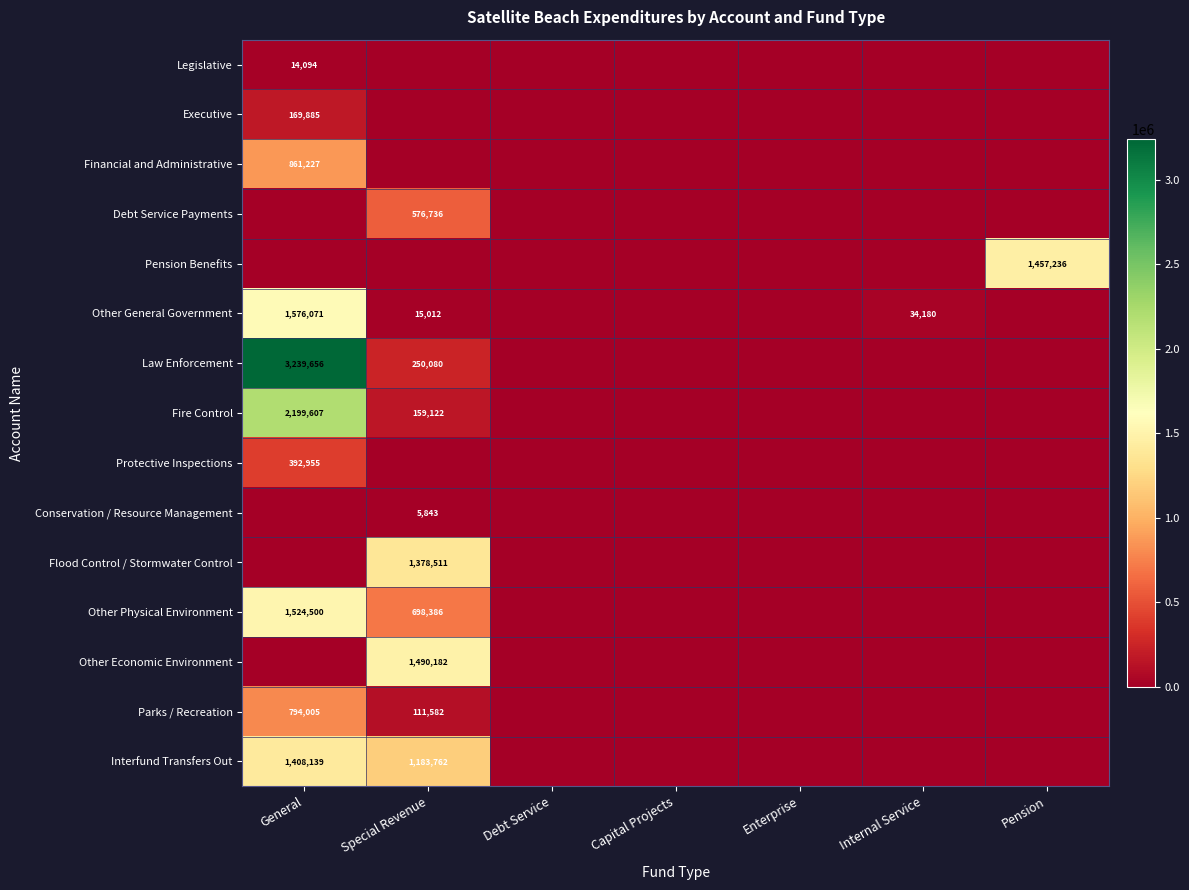

Is the value of Conservation / Resource Management at Internal Service greater than the value of Other Physical Environment at General?

No